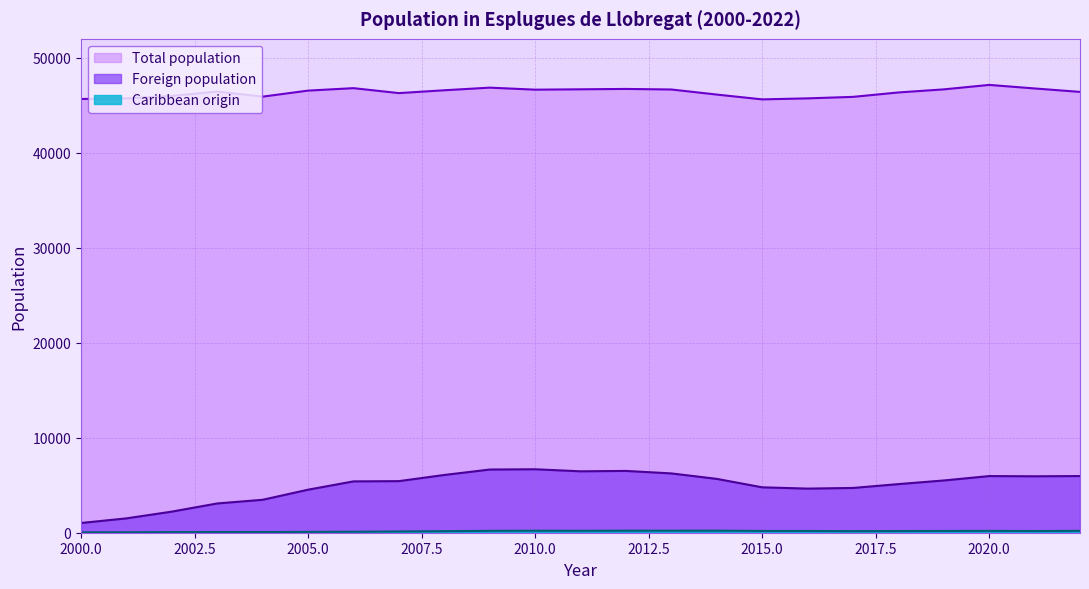

The Foreign population series shows 4645 at 2016. True or false?

True